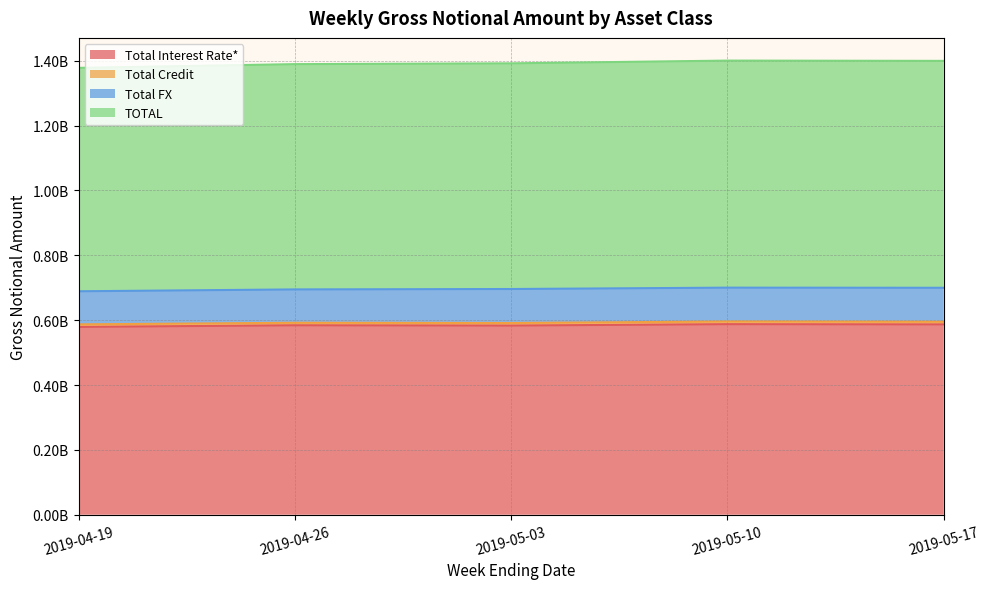

Which series changed the most between 2019-04-19 and 2019-05-10?

TOTAL